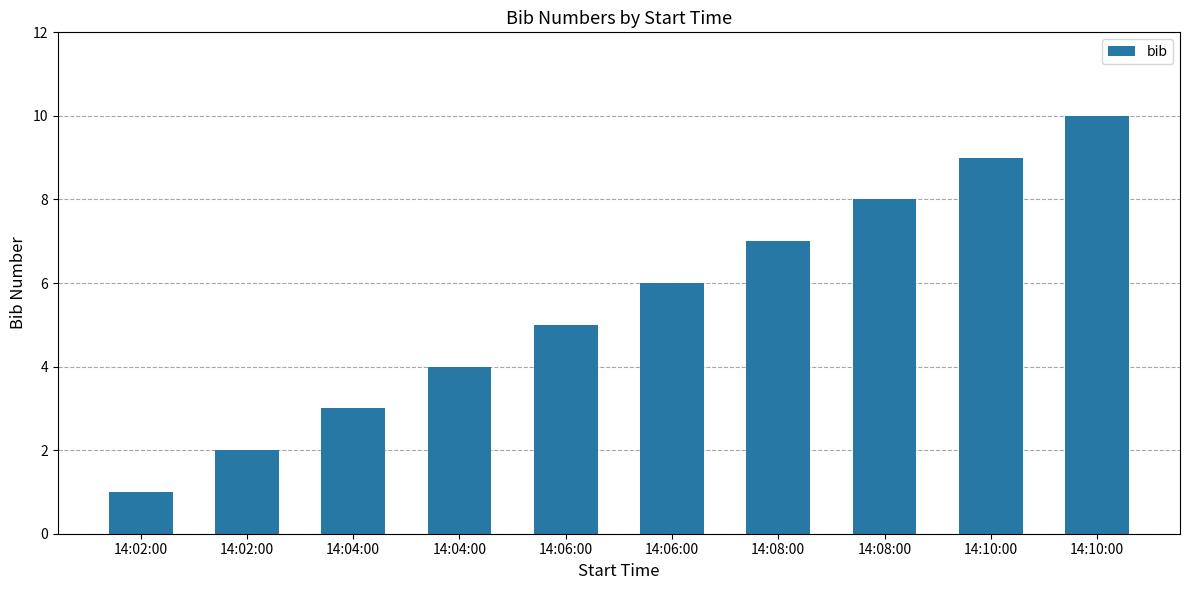

At which category does the chart reach its peak across all series?

14:10:00